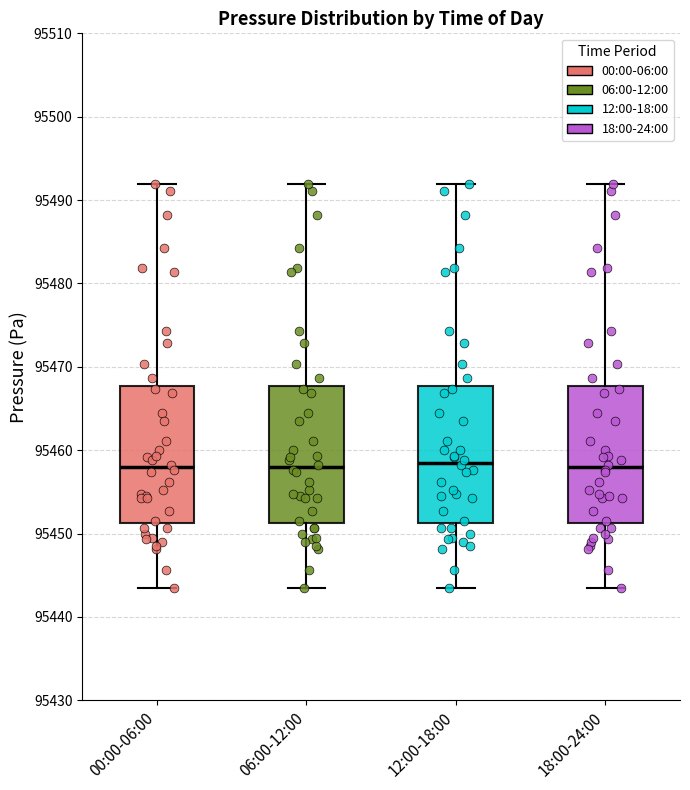

Reading left to right, transcribe this box plot: for each box, give where its median line is, the range the box spans, and where its two whiskers end, as read against the y-axis. The values are not printed on the chart, so give them approximately, as read against the axis.

00:00-06:00: median 95458, box 95451 to 95468, whiskers 95444 to 95492
06:00-12:00: median 95458, box 95451 to 95468, whiskers 95444 to 95492
12:00-18:00: median 95459, box 95451 to 95468, whiskers 95444 to 95492
18:00-24:00: median 95458, box 95451 to 95468, whiskers 95444 to 95492